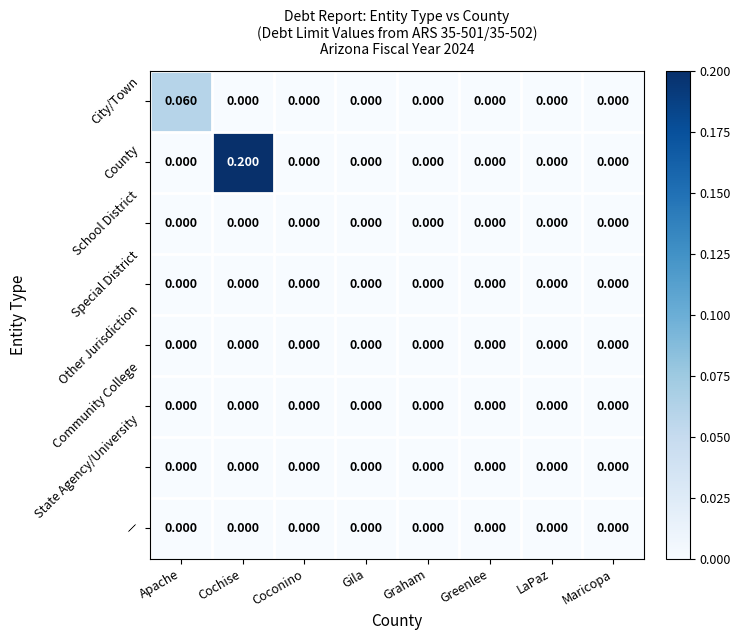

At which category is the sum across all series the highest?

Cochise